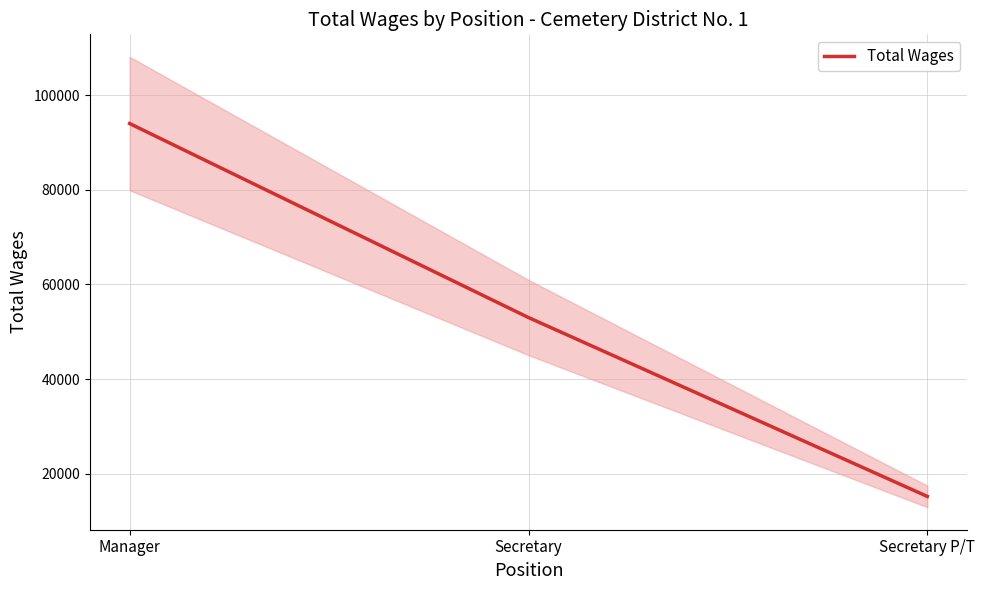

Which has a higher value, Manager or Secretary?

Manager